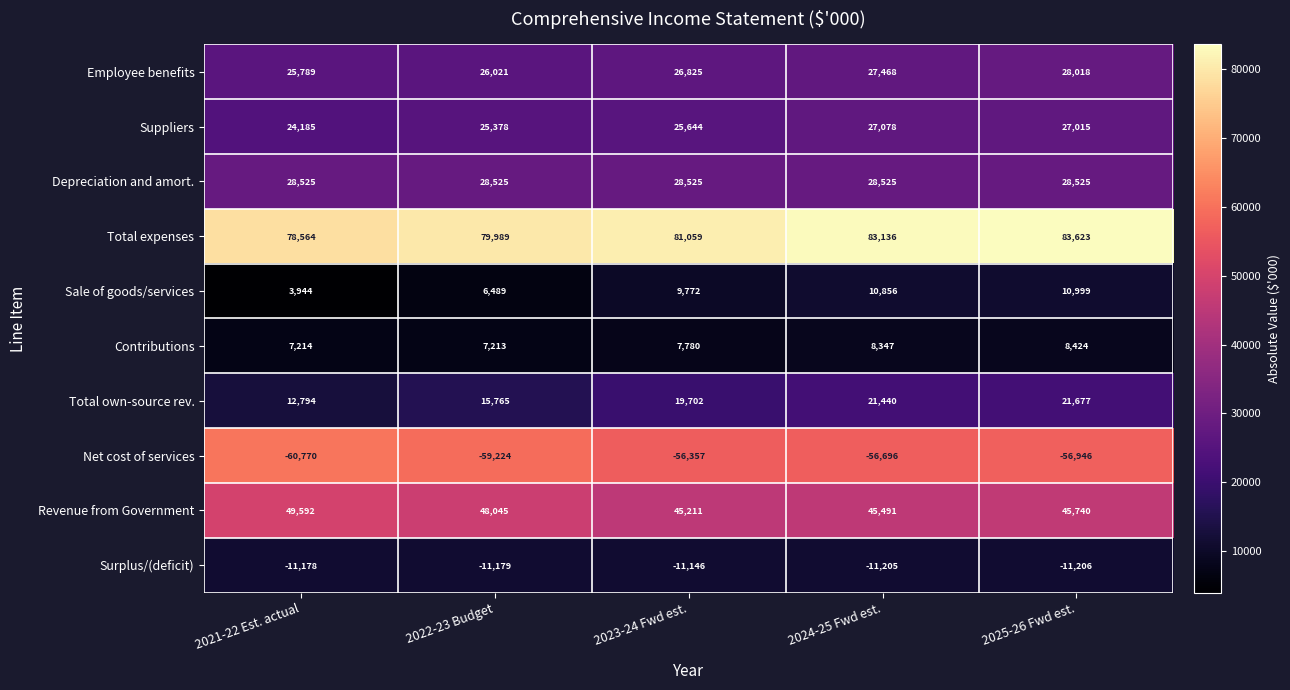

At how many categories does at least one series exceed 75138?

5